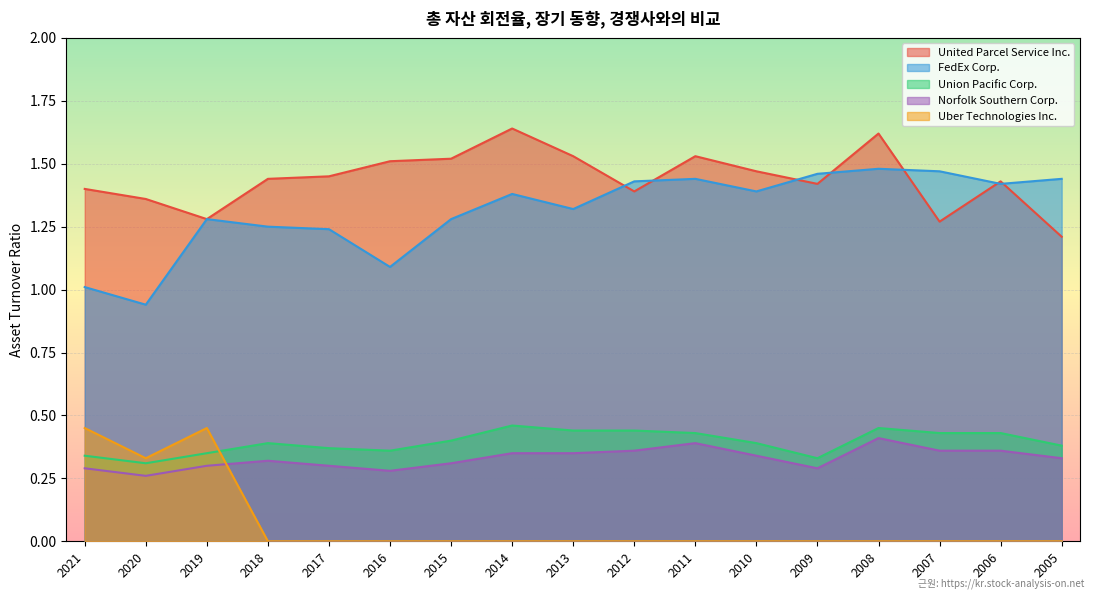

At which label does United Parcel Service Inc. reach its minimum?

2005